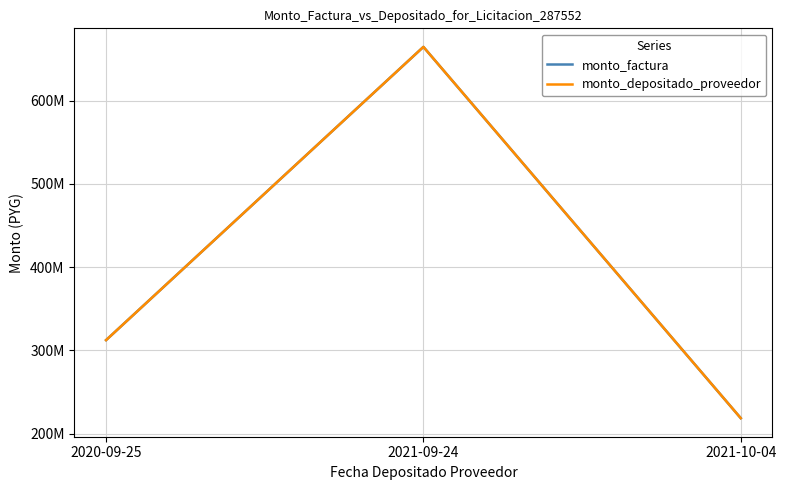

Reading left to right, extract all data points from this chart.

monto_factura: 312328941	664436926	218617480
monto_depositado_proveedor: 312328941	664436926	218617480